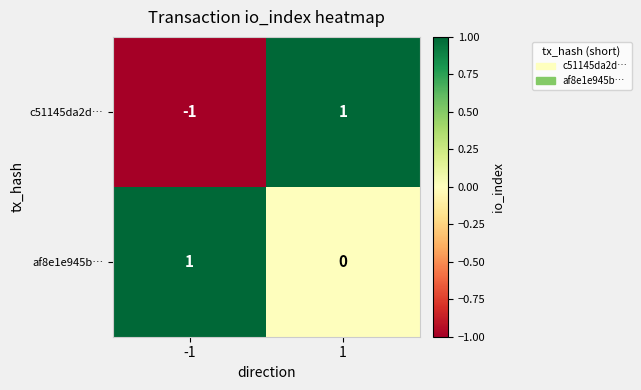

Reading left to right, list all the values displayed in this chart.

c51145da2d…: -1	1
af8e1e945b…: 1	0